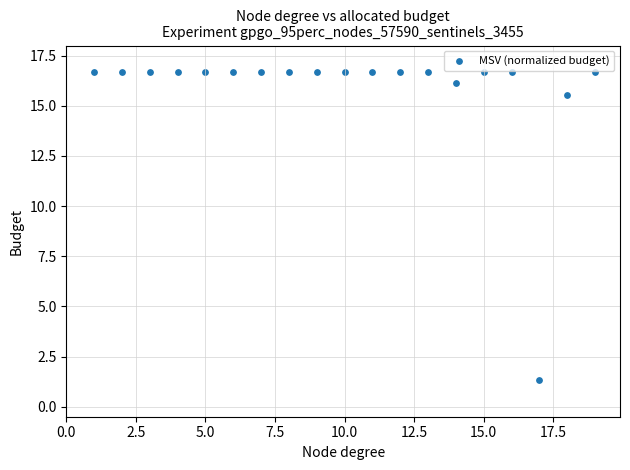

What Y value in the scatter plot is closest to 9?

15.6